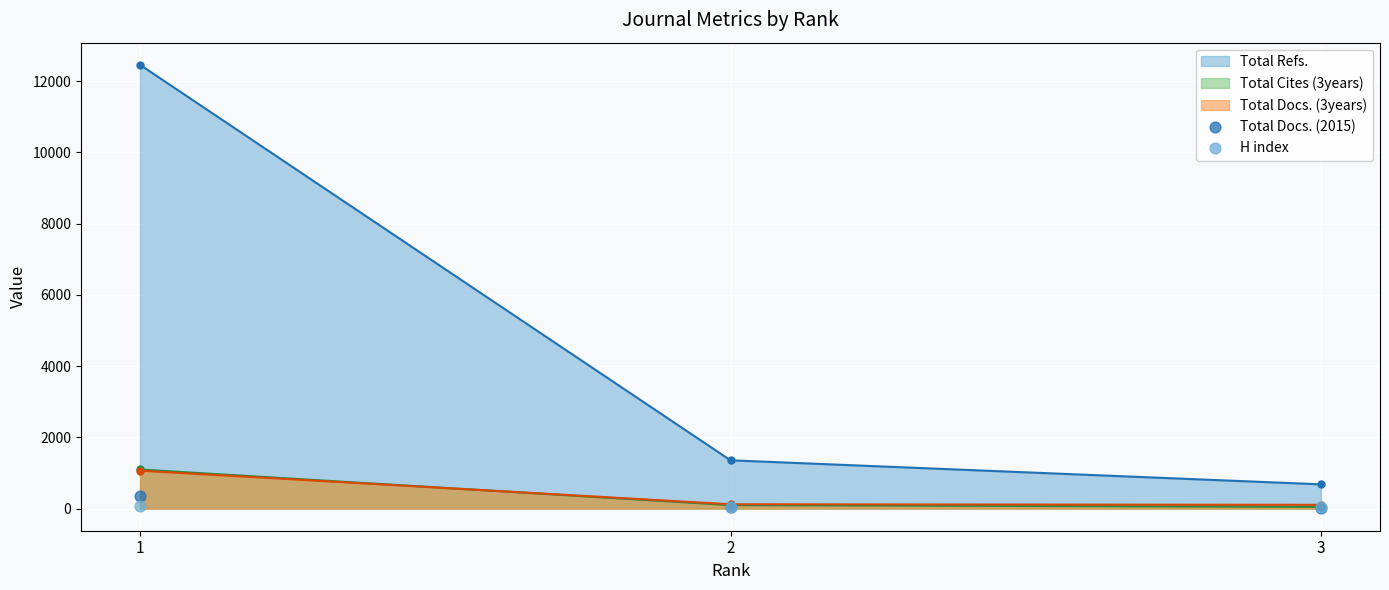

Is the value of Total Docs. (2015) at 1 greater than the value of H index at 2?

Yes